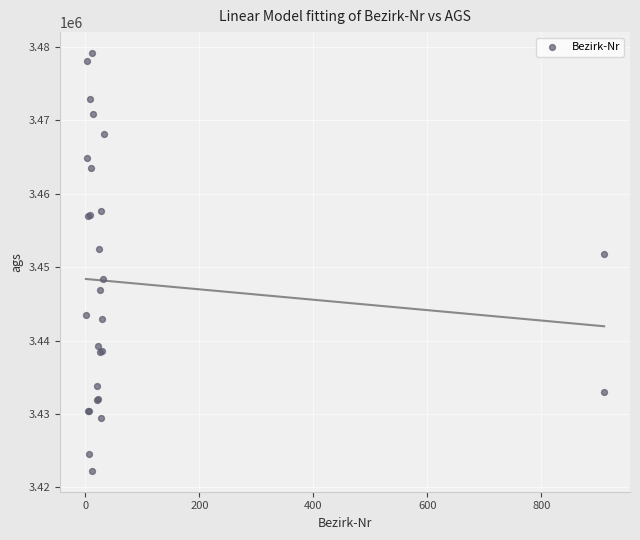

What Y value in the scatter plot is closest to 3450719?

3451859.1